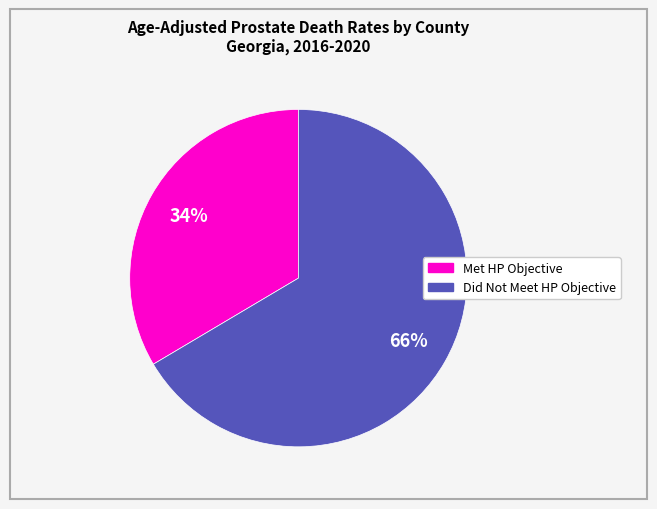

To the nearest percent, what is the average slice percentage?

50%